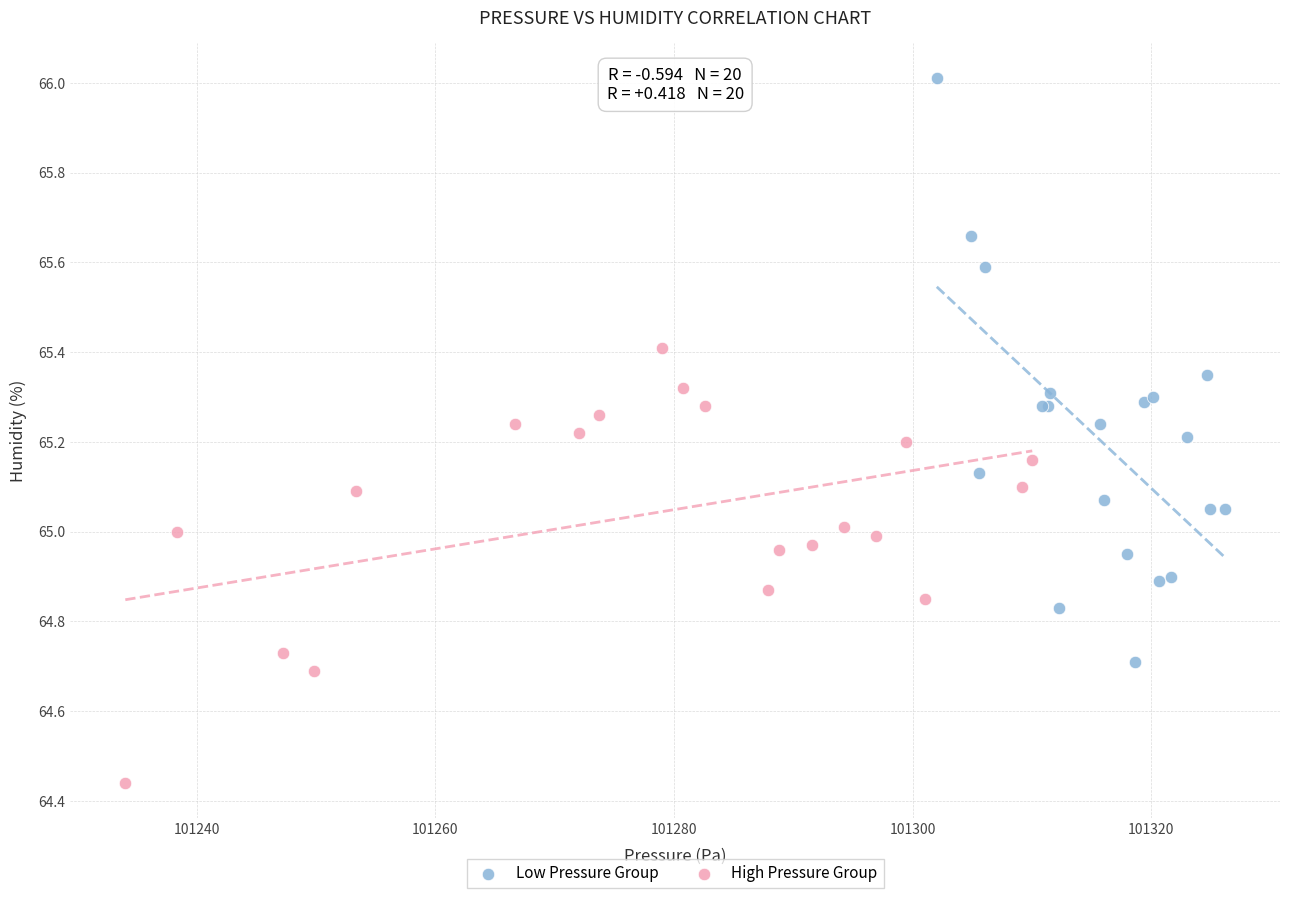

What are all the series names shown in the legend?

Low Pressure Group, High Pressure Group